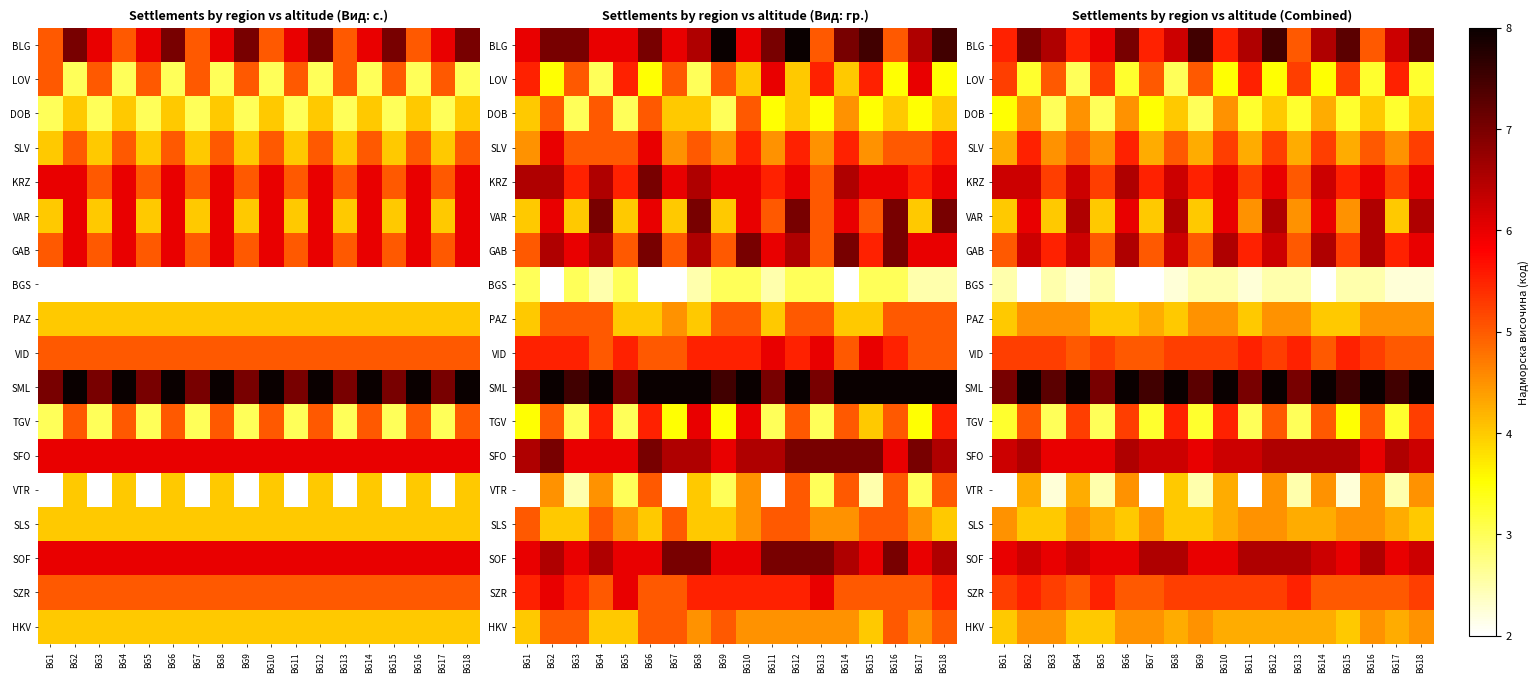

How many data points in GAB are less than 6?

9